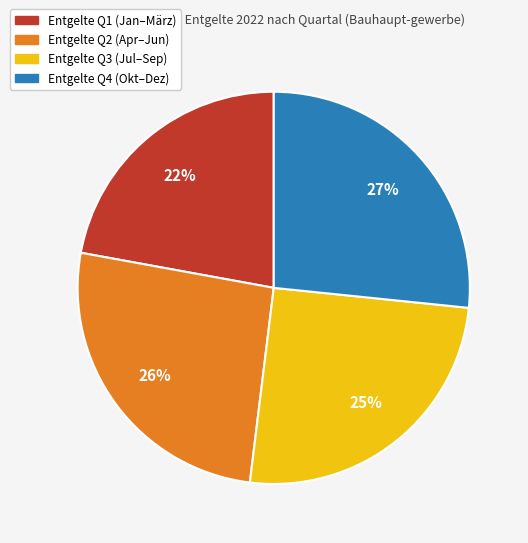

To the nearest percent, what is the average slice percentage?

25%